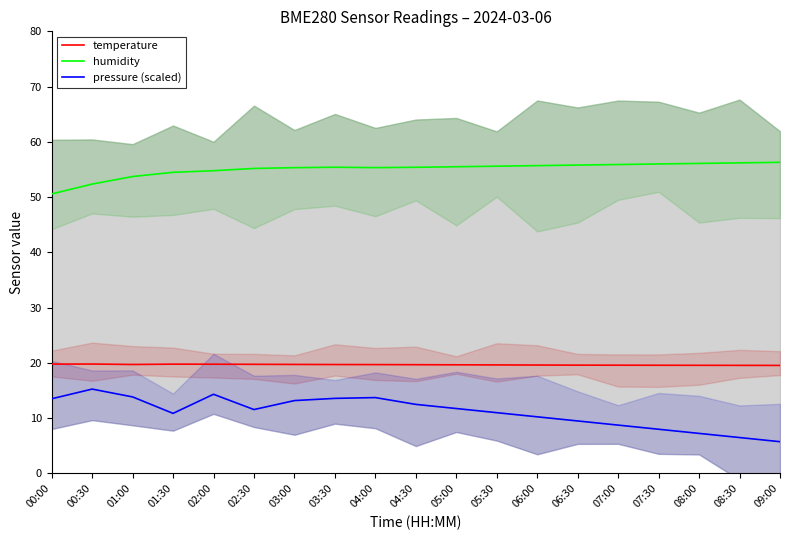

Reading left to right, extract all data points from this chart.

temperature: 00:00=19.8	00:30=19.8	01:00=19.7	01:30=19.8	02:00=19.8	02:30=19.8	03:00=19.7	03:30=19.7	04:00=19.7	04:30=19.7	05:00=19.7	05:30=19.6	06:00=19.6	06:30=19.6	07:00=19.6	07:30=19.6	08:00=19.6	08:30=19.6	09:00=19.6
humidity: 00:00=50.6	00:30=52.4	01:00=53.7	01:30=54.5	02:00=54.8	02:30=55.2	03:00=55.3	03:30=55.4	04:00=55.3	04:30=55.4	05:00=55.5	05:30=55.6	06:00=55.7	06:30=55.8	07:00=55.9	07:30=56.0	08:00=56.1	08:30=56.2	09:00=56.3
pressure (scaled): 00:00=13.5	00:30=15.3	01:00=13.9	01:30=10.9	02:00=14.3	02:30=11.6	03:00=13.2	03:30=13.6	04:00=13.7	04:30=12.5	05:00=11.8	05:30=11.0	06:00=10.2	06:30=9.5	07:00=8.8	07:30=8.0	08:00=7.2	08:30=6.5	09:00=5.8